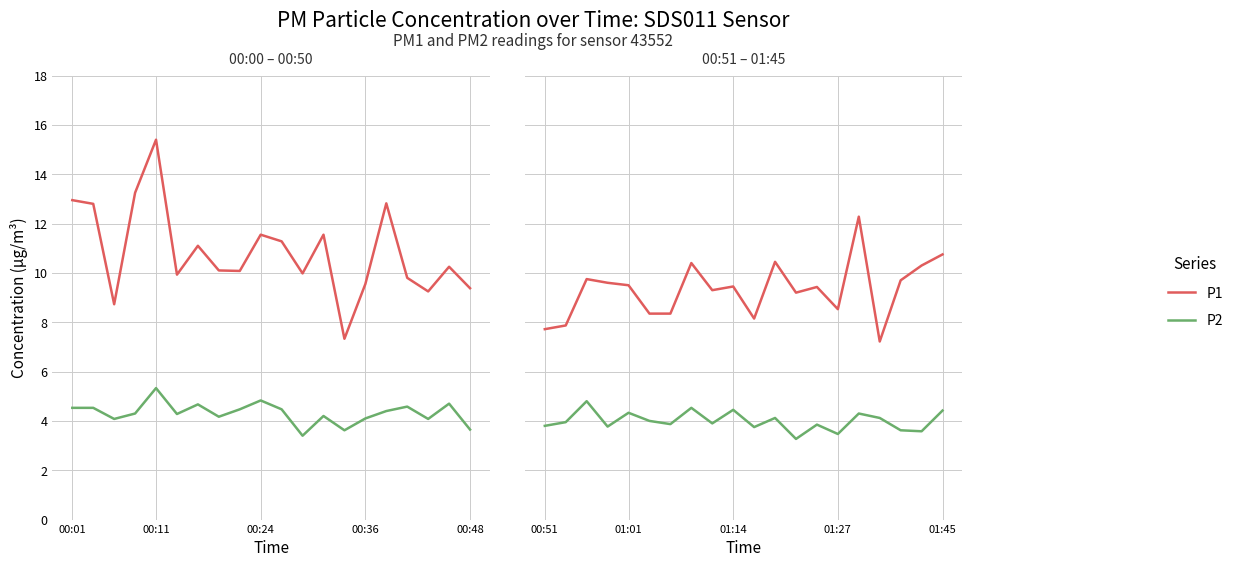

Is this an area chart (filled region under the line)?

No